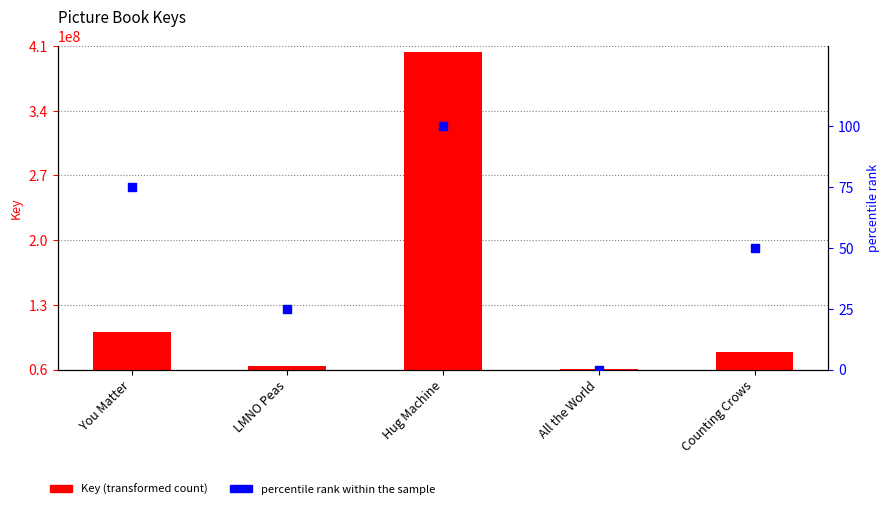

What are all the series names shown in the legend?

Key, percentile rank within the sample